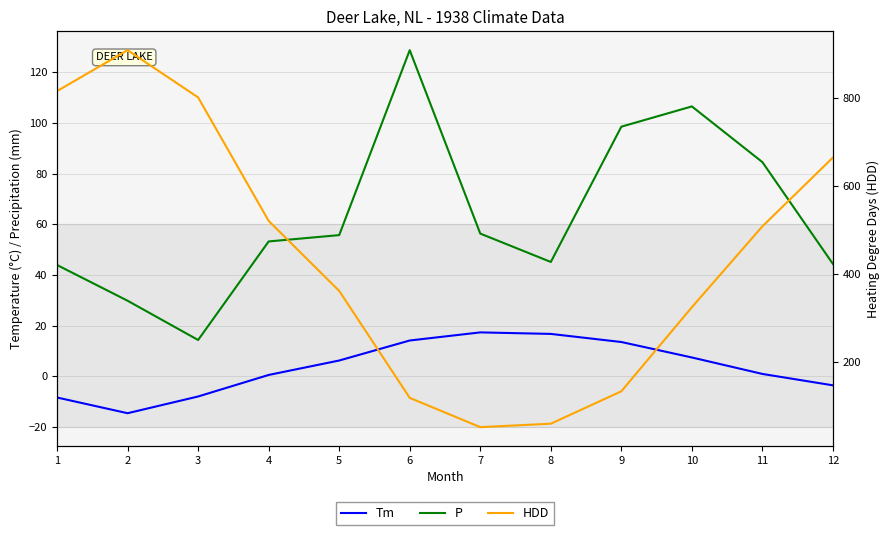

What is the total value across all series at 1?

851.9